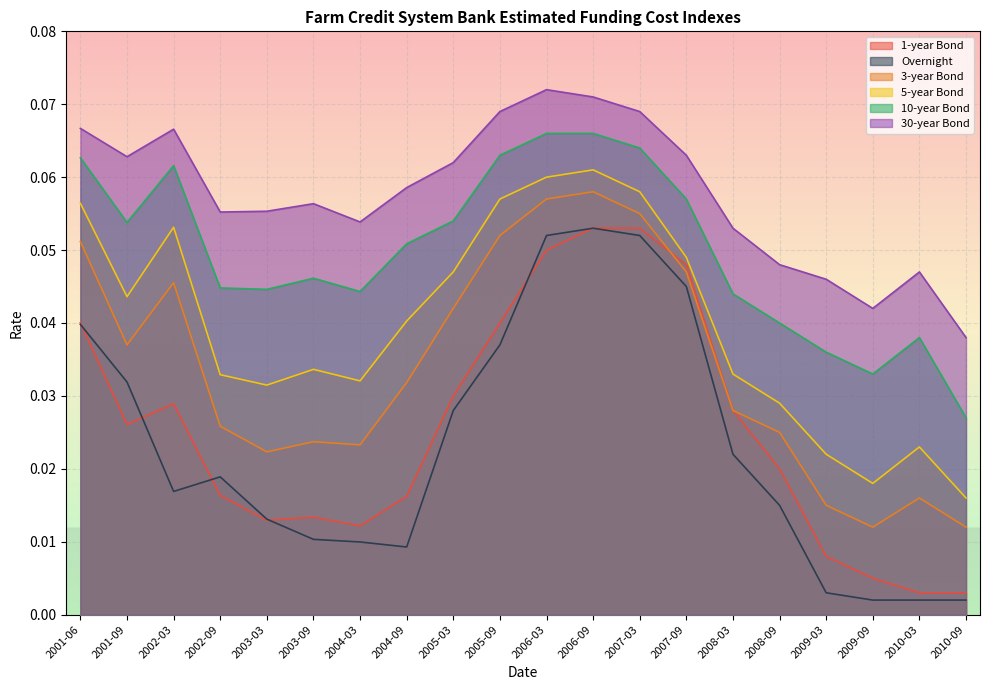

At which label does 30-year Bond reach its peak?

2006-03